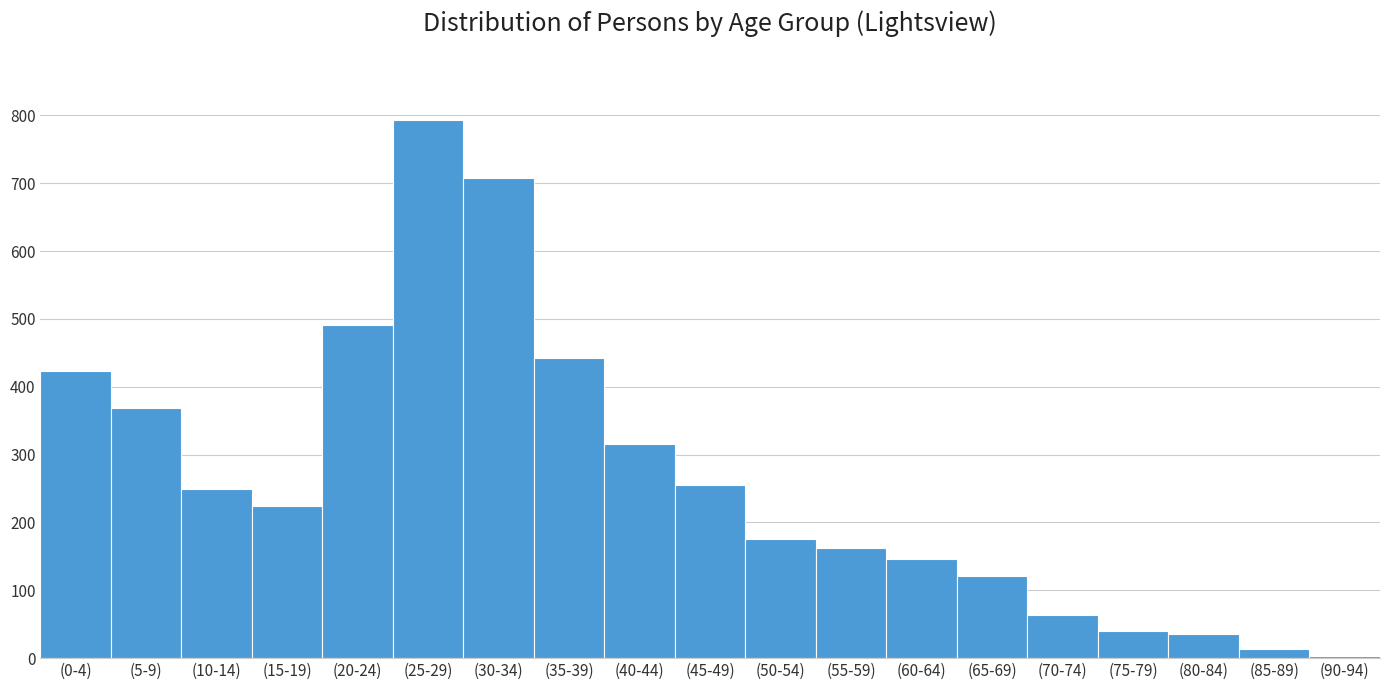

Reading left to right, list all the values displayed in this chart.

423	368	250	224	491	793	708	443	315	255	176	162	146	121	63	40	35	14	3